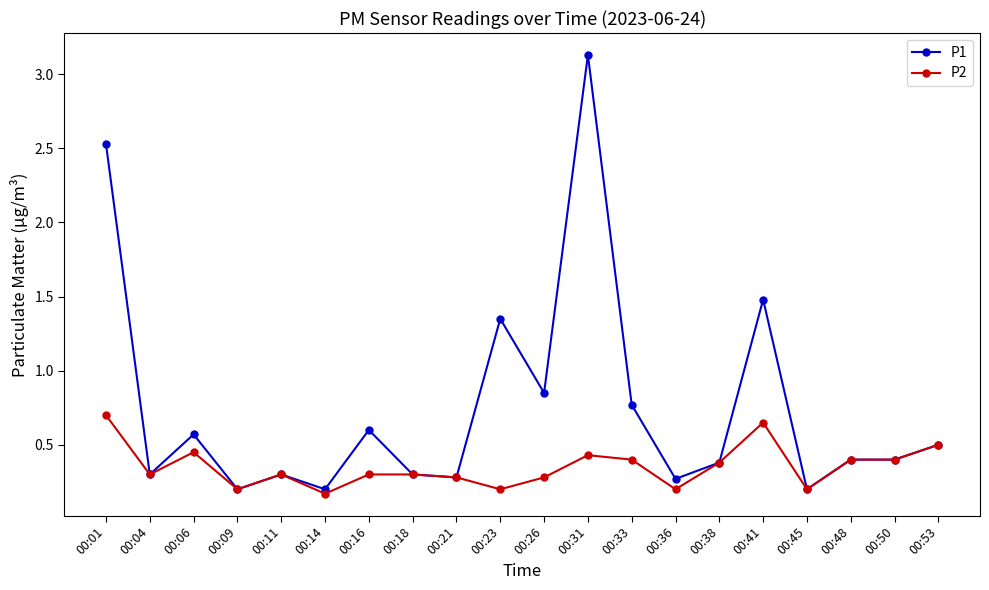

What are all the series names shown in the legend?

P1, P2